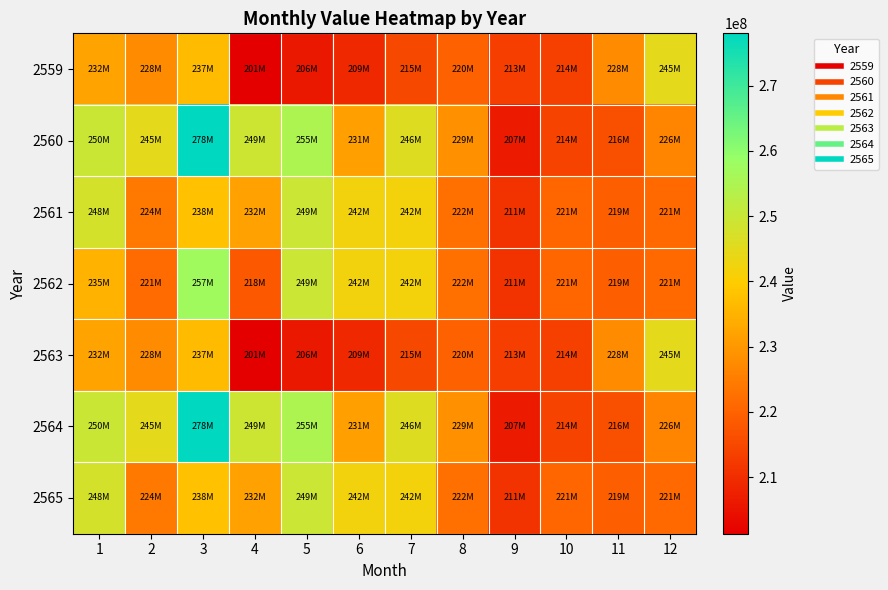

Between 7 and 6, which is larger?

7